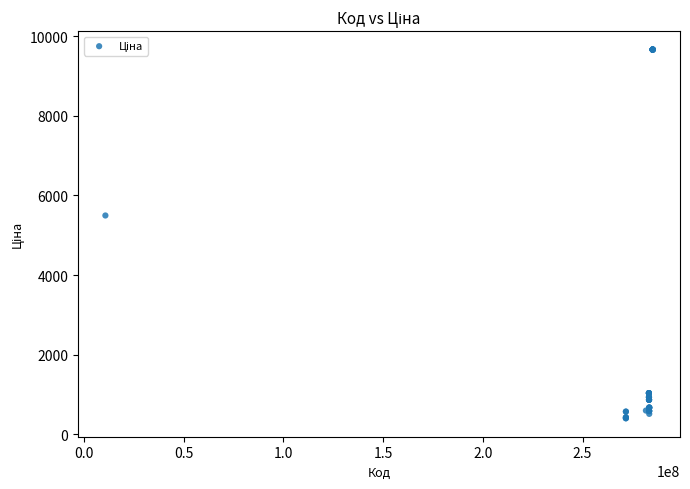

What Y value in the scatter plot is closest to 5034?

5497.3